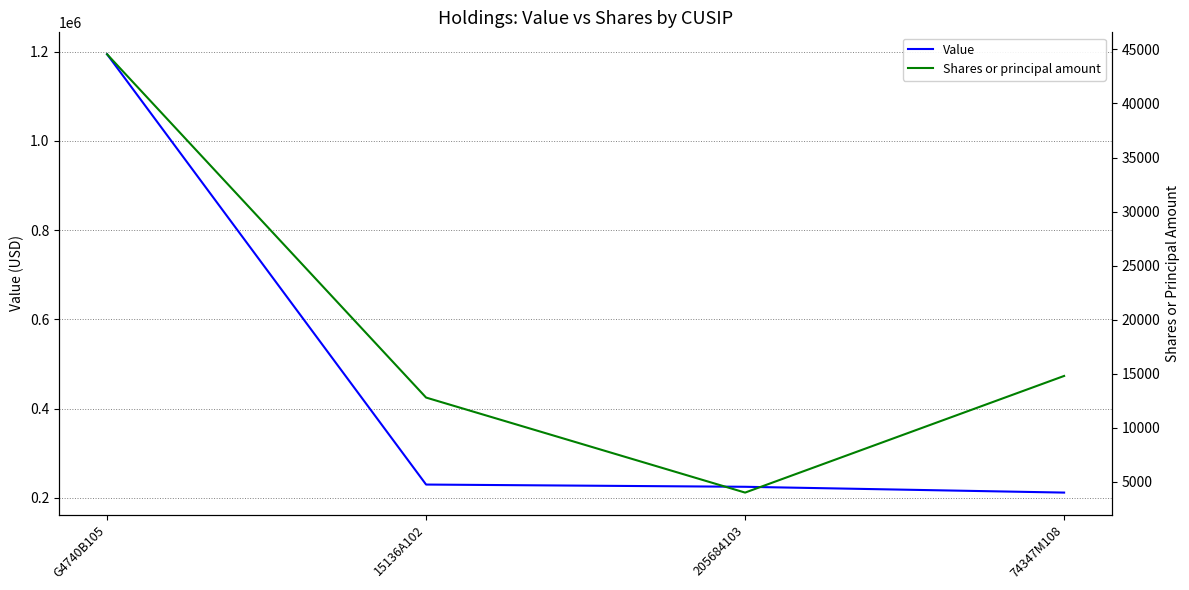

At which label is Shares or principal amount closest to 24282?

74347M108